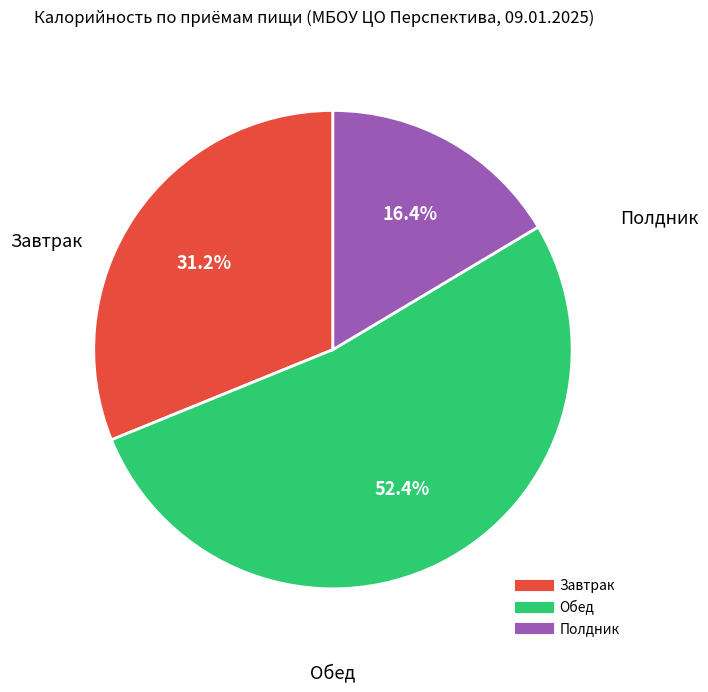

Does any single category account for the majority?

Yes